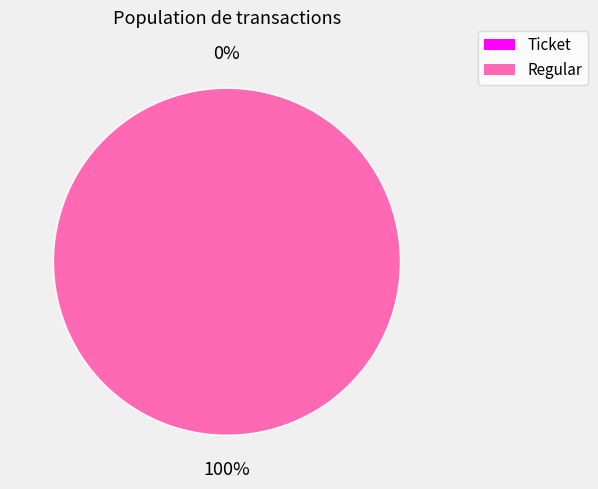

To the nearest percent, what is the average slice percentage?

50%